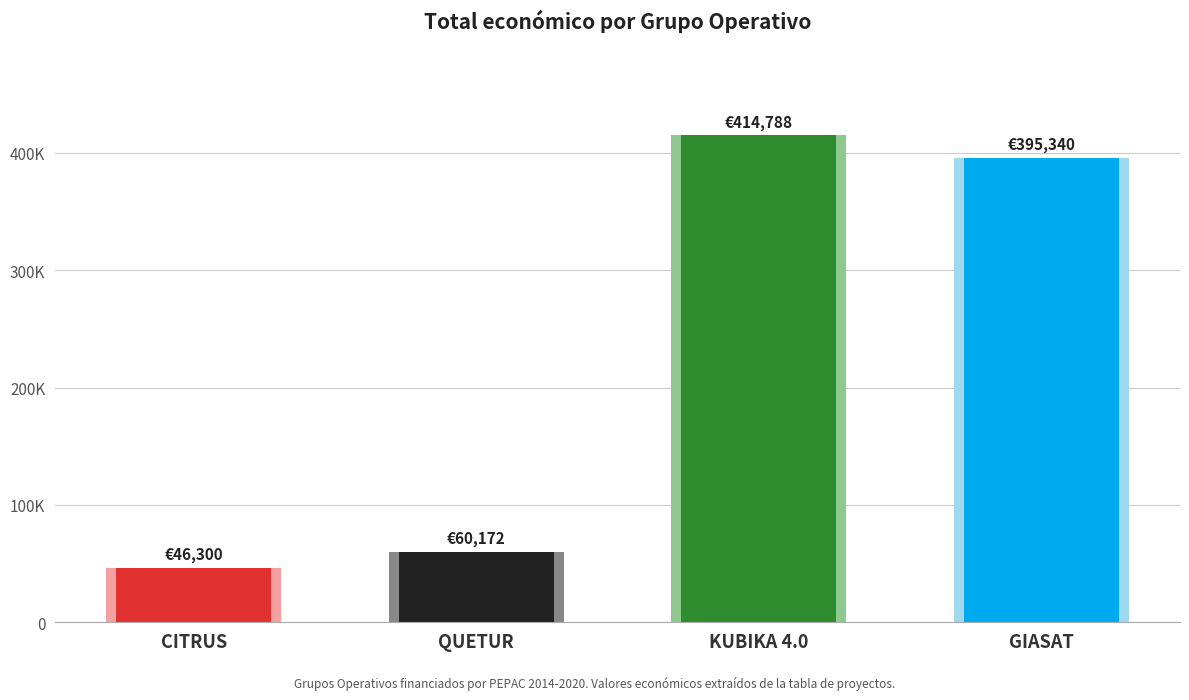

The chart shows a value of 414788 at KUBIKA 4.0. True or false?

True